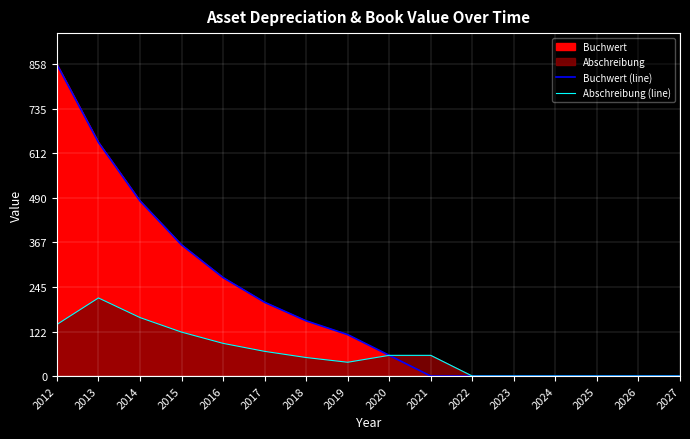

Which series has the largest total across all categories?

Buchwert (line)